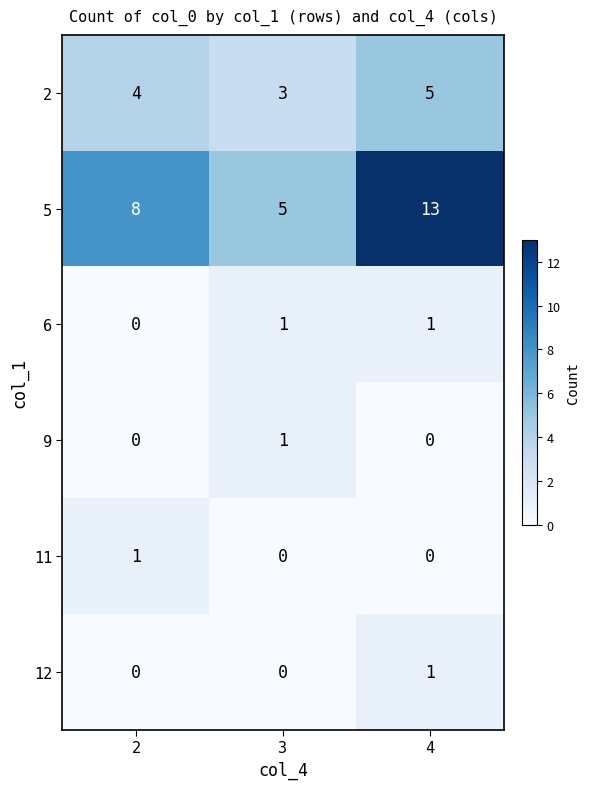

Which series has the largest range (max minus min)?

5